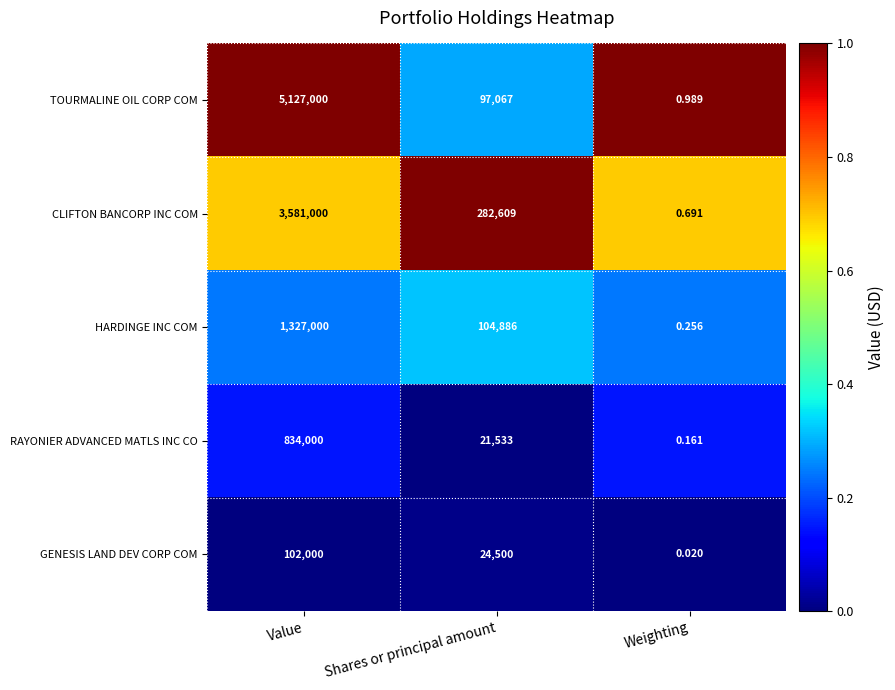

Which series has the largest total across all categories?

TOURMALINE OIL CORP COM